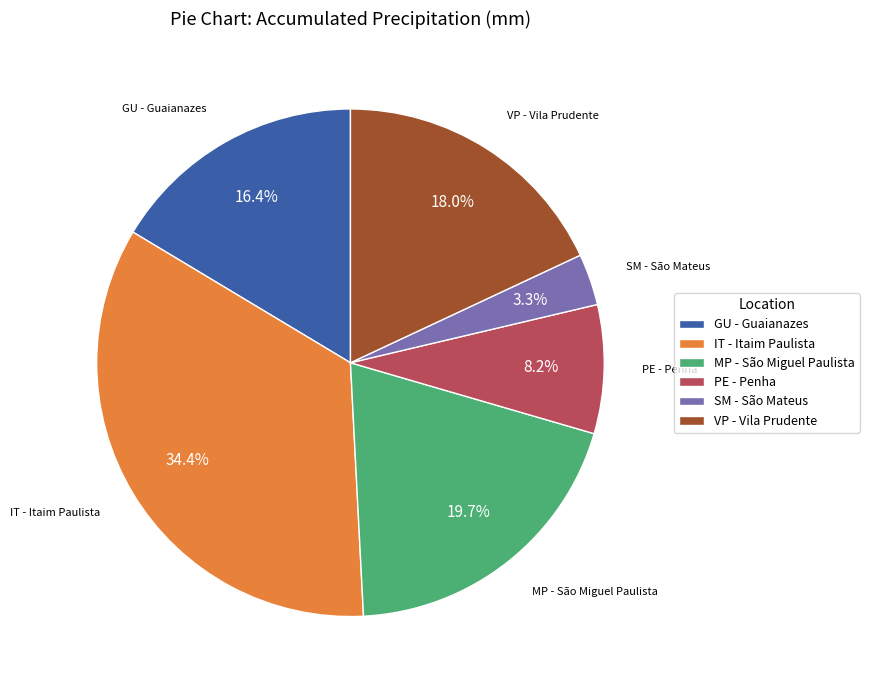

Rank the categories by value from lowest to highest.

SM - São Mateus, PE - Penha, GU - Guaianazes, VP - Vila Prudente, MP - São Miguel Paulista, IT - Itaim Paulista